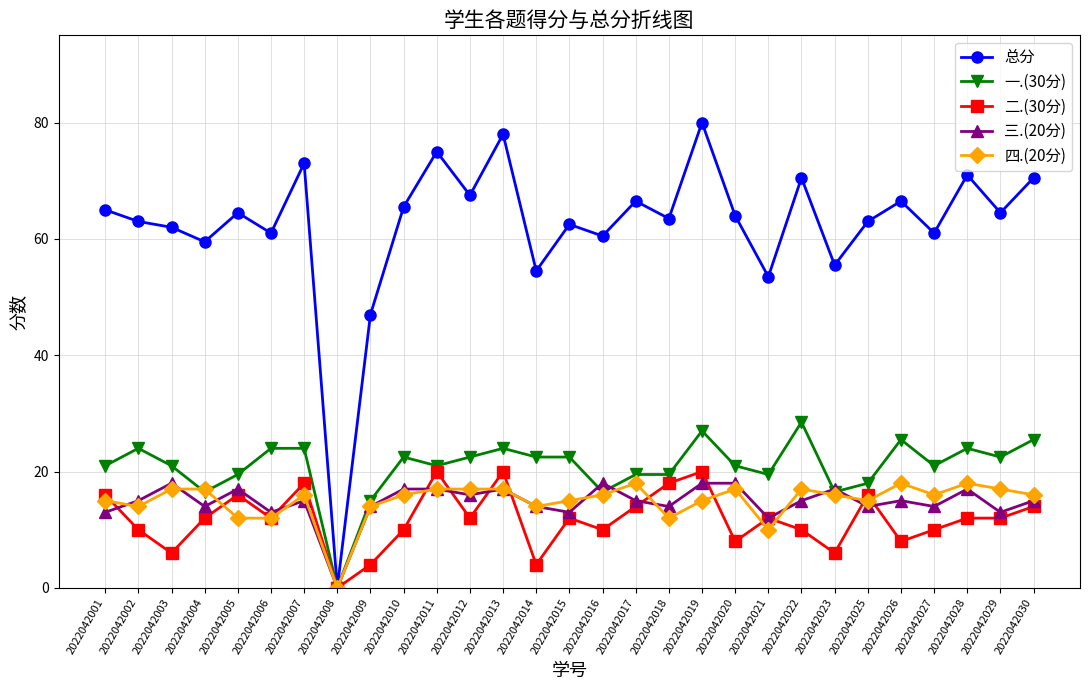

What is the highest value of the 一.(30分) series?

28.5